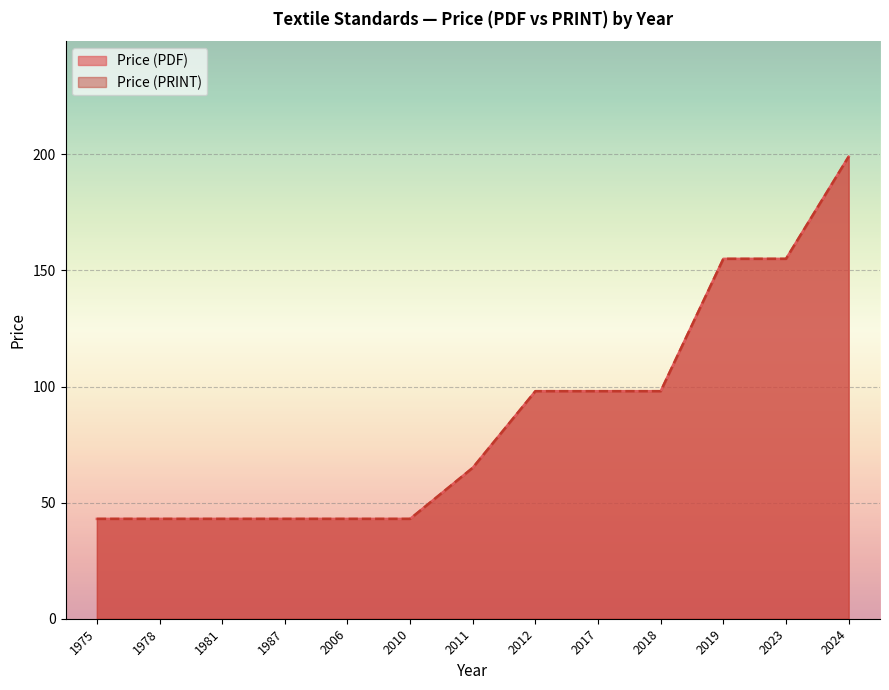

Reading right to left, transcribe all the data shown in this chart.

Price (PDF): 199	155	155	98	98	98	65	43	43	43	43	43	43
Price (PRINT): 199	155	155	98	98	98	65	43	43	43	43	43	43